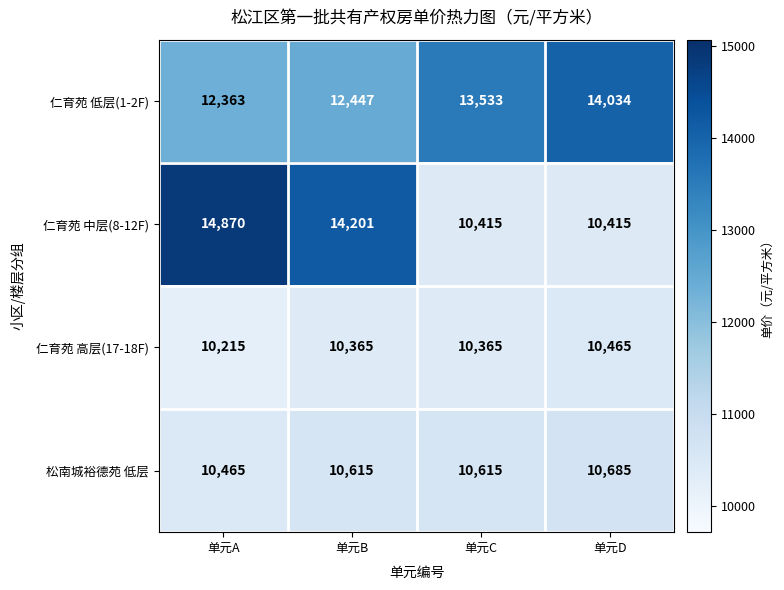

Reading left to right, extract all data points from this chart.

仁育苑 低层(1-2F): 单元A=12363	单元B=12447	单元C=13533	单元D=14034
仁育苑 中层(8-12F): 单元A=14870	单元B=14201	单元C=10415	单元D=10415
仁育苑 高层(17-18F): 单元A=10215	单元B=10365	单元C=10365	单元D=10465
松南城裕德苑 低层: 单元A=10465	单元B=10615	单元C=10615	单元D=10685